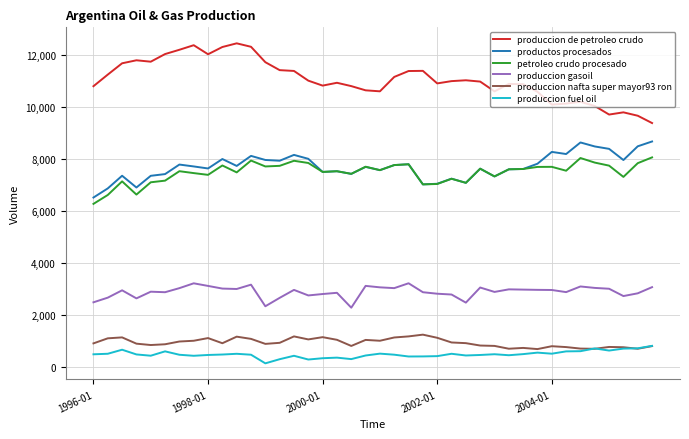

What is the difference between the second highest and minimum values in the produccion gasoil series?

938.5